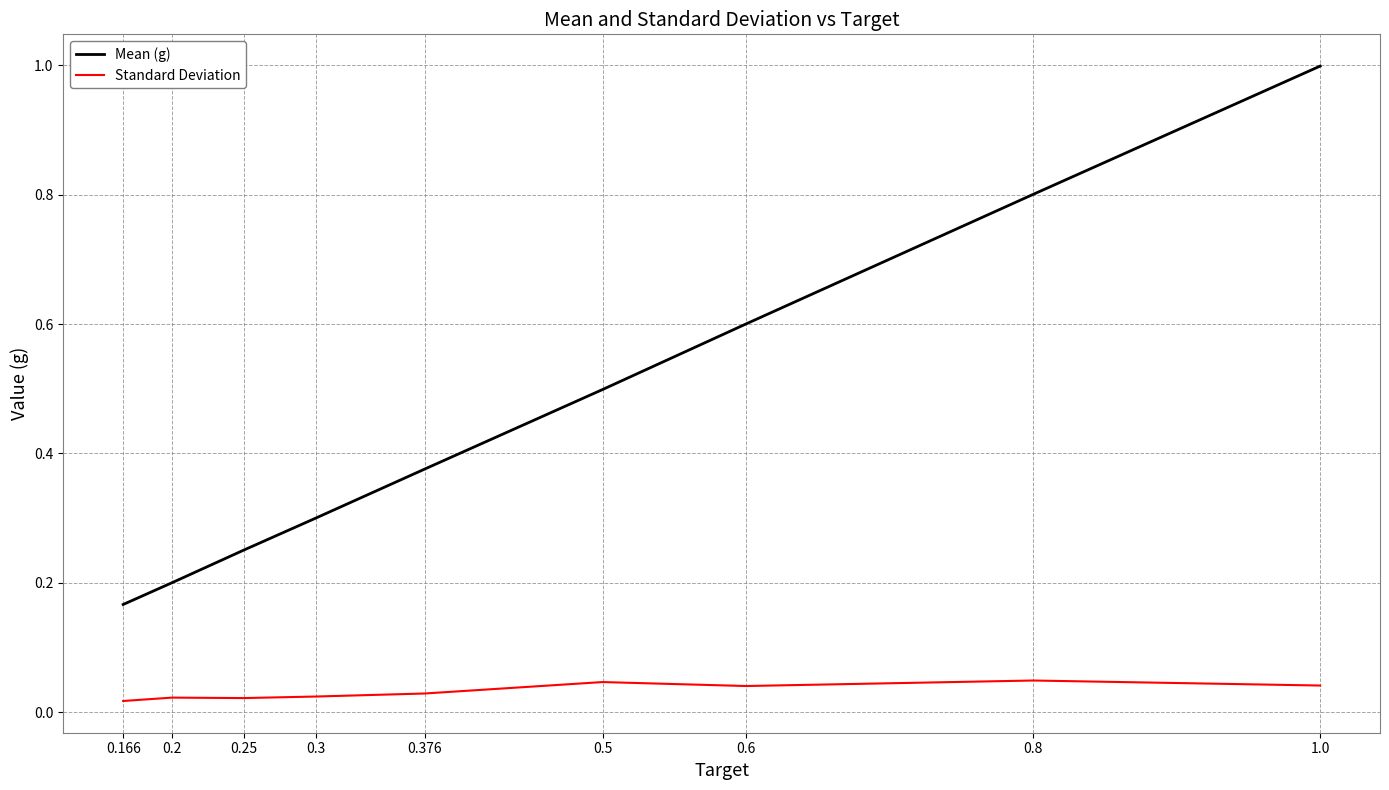

Rank the series at 0.25 from lowest to highest value.

Standard Deviation, Mean (g)